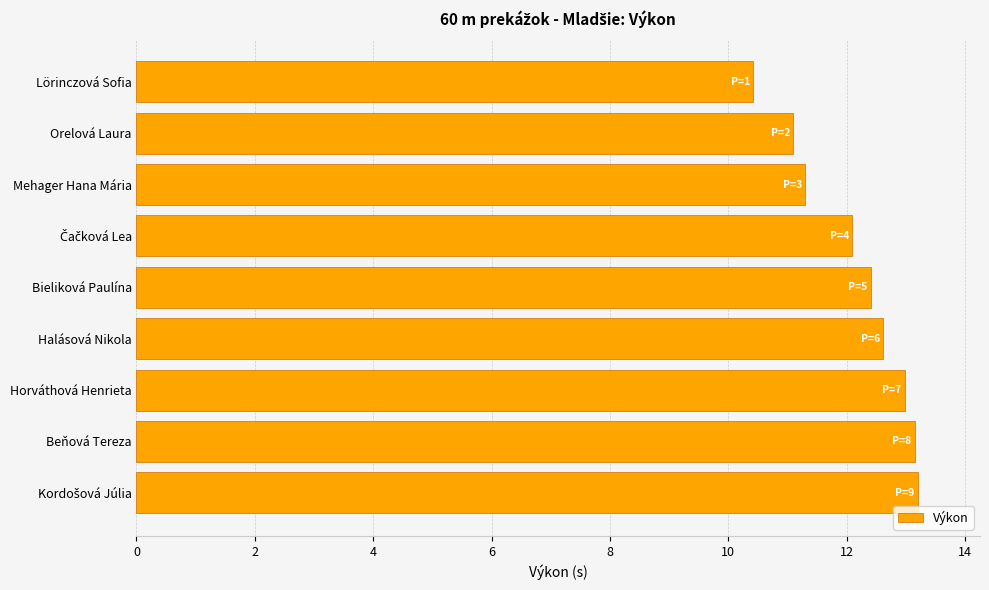

What is the average value?

12.1